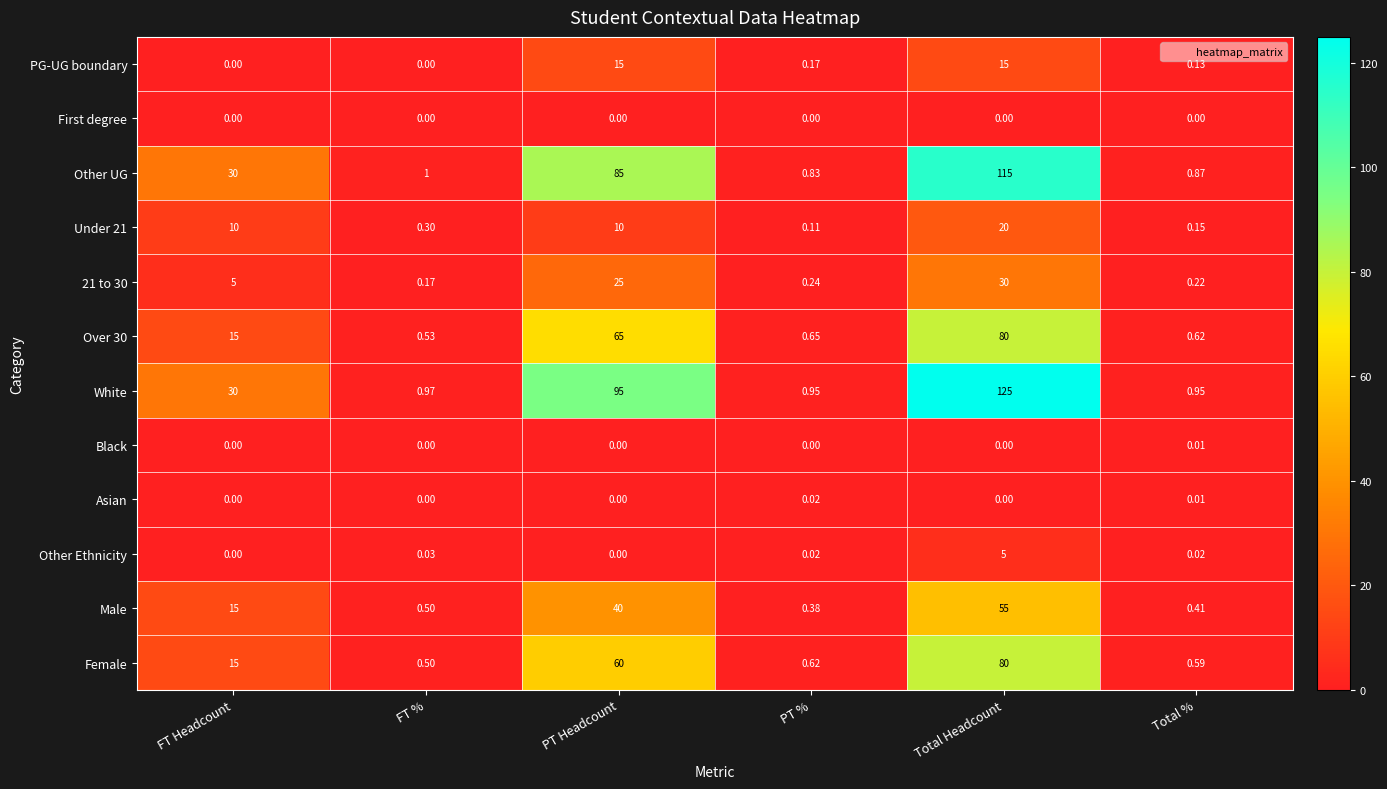

Between Total Headcount and Total %, which series saw the biggest shift?

White